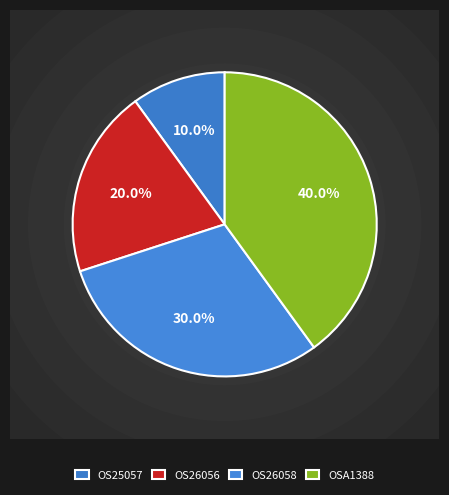

True or false: OS26056 accounts for 20% of the total.

True